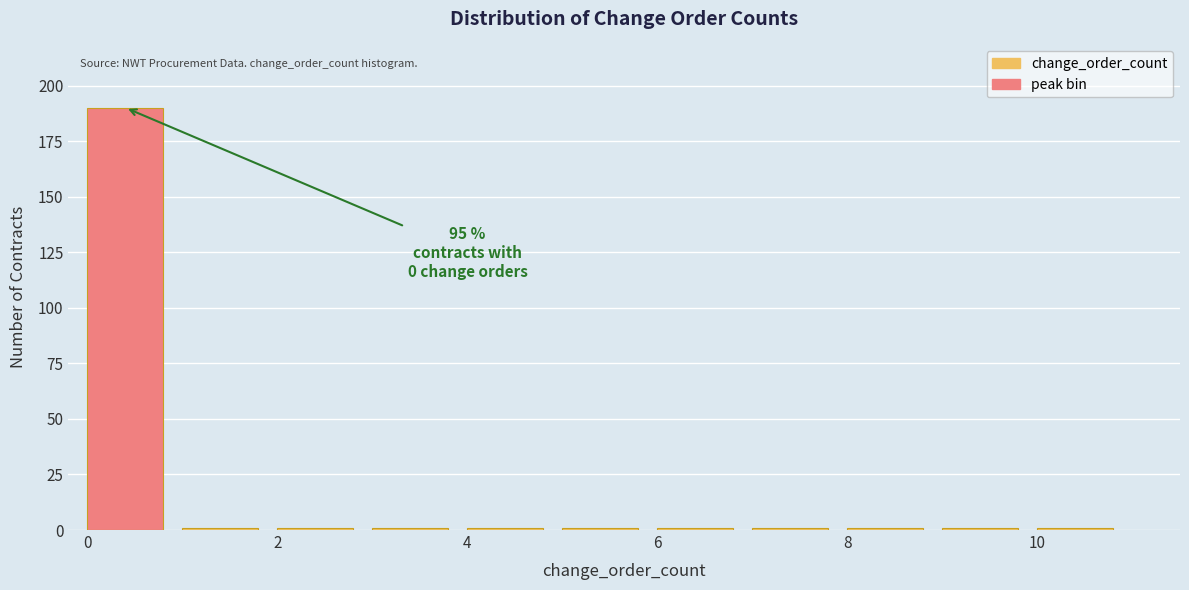

Over which range of the x-axis is the bar tallest?

0 to 1